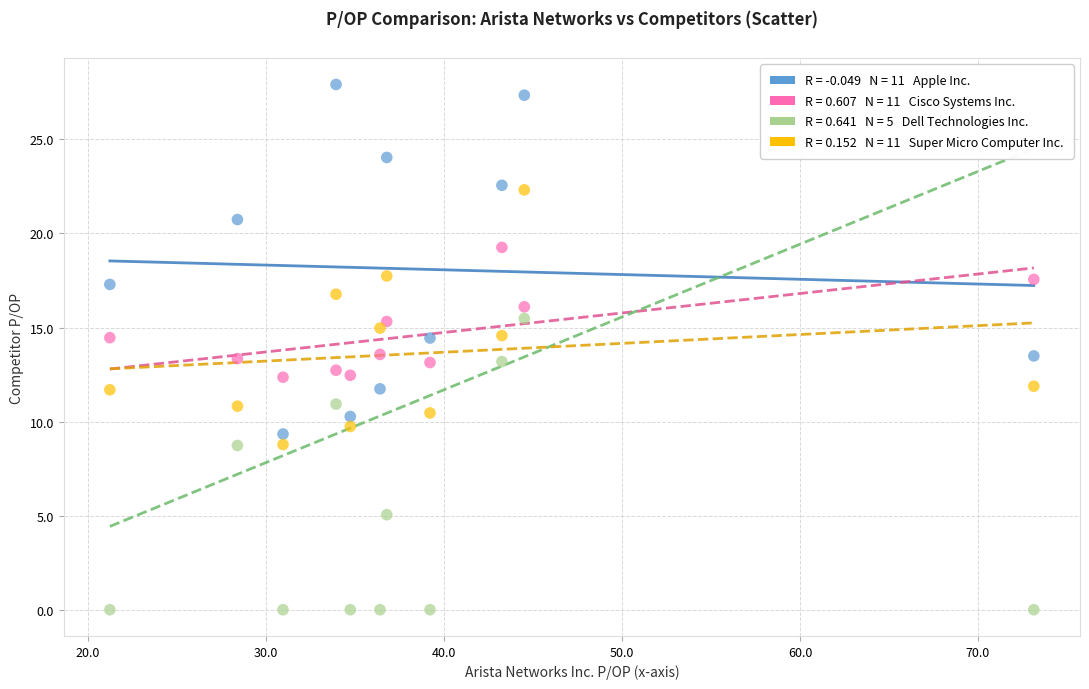

Across all data points, what is the range of Y values (max minus min)?

27.9